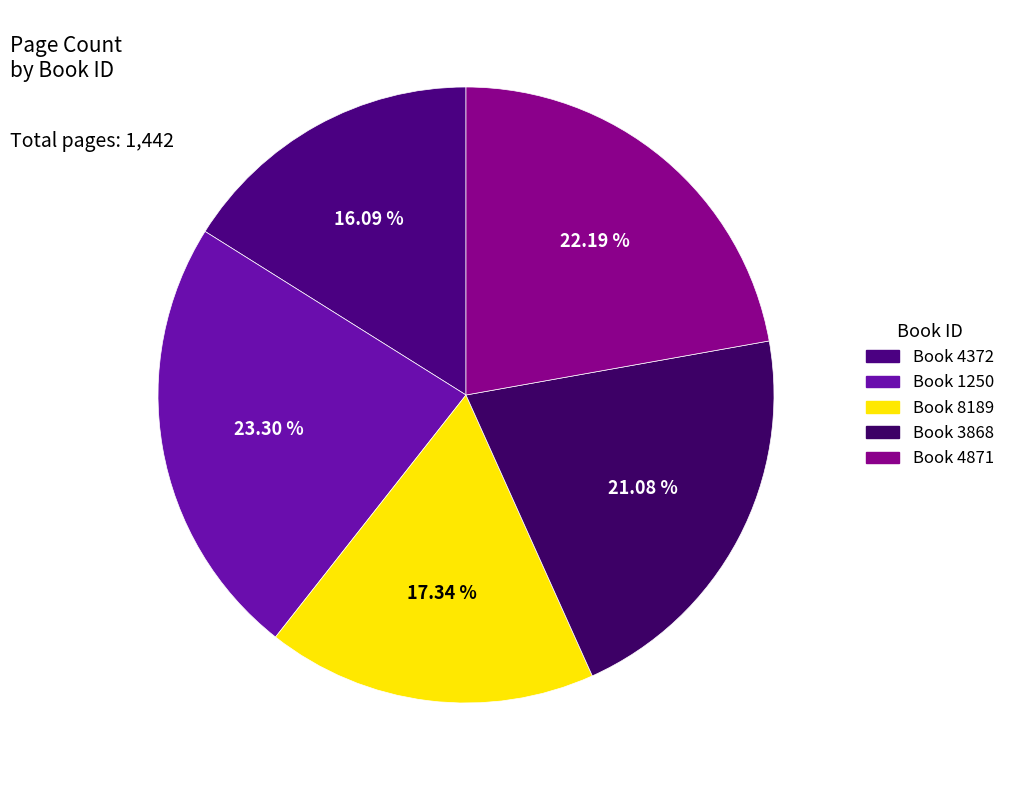

Is there a majority slice in this chart?

No